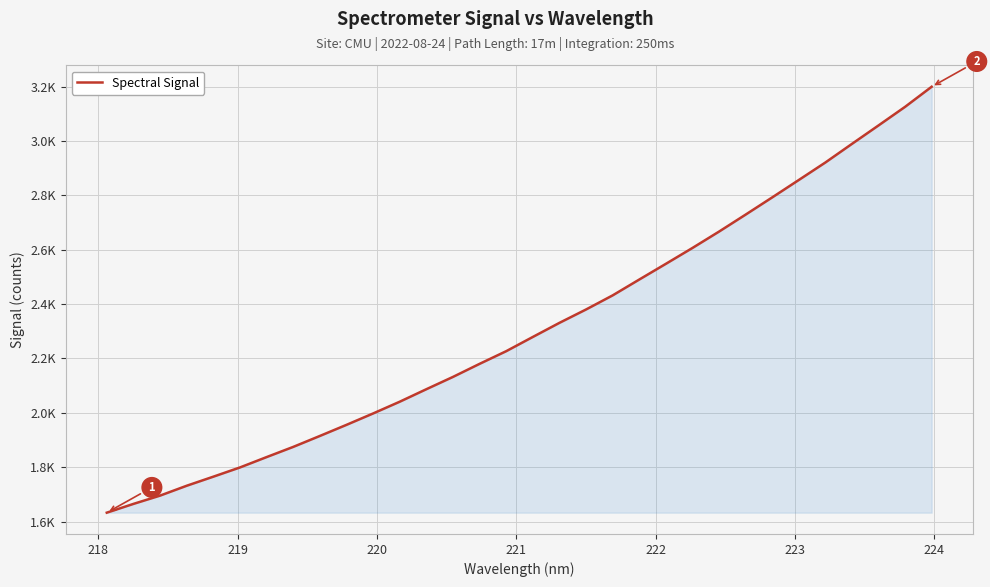

Does the chart display data point markers on the line(s)?

No